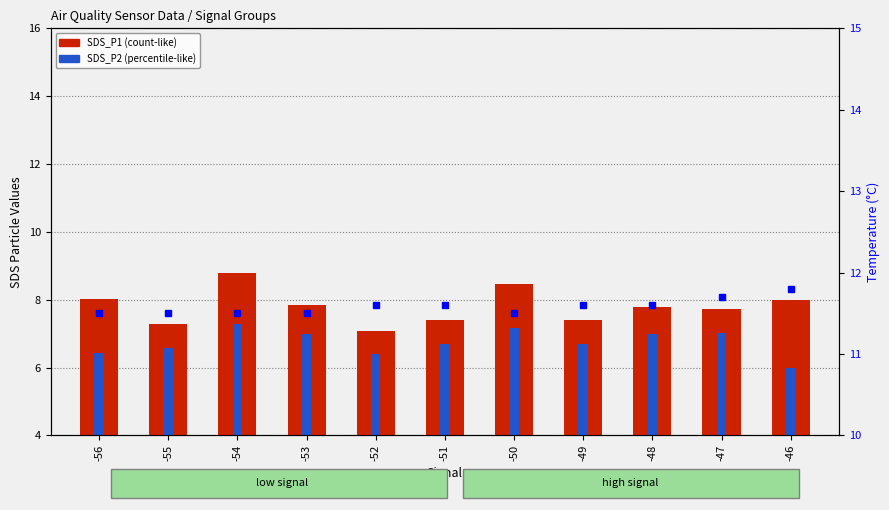

What is the difference between the SDS_P2 values at -49 and -47?

0.3